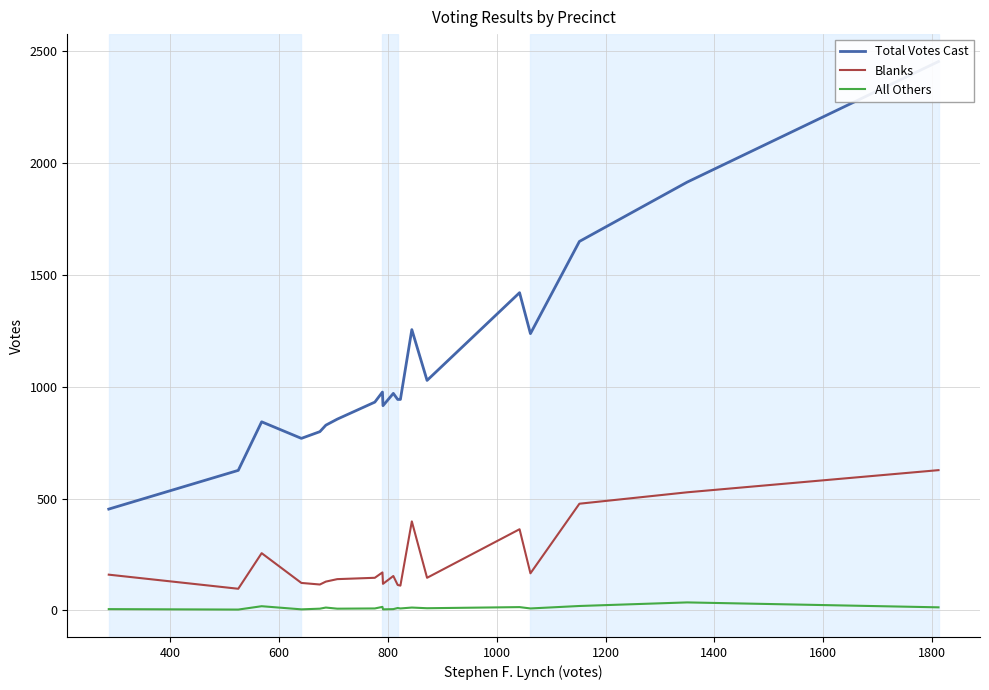

What is the lowest value of the All Others series?

4